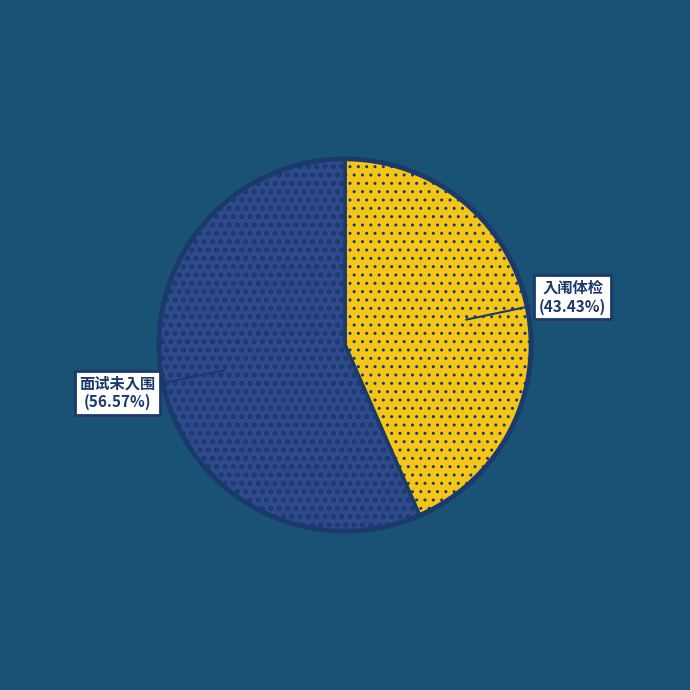

Rank the categories by value from lowest to highest.

入闱体检, 面试未入围